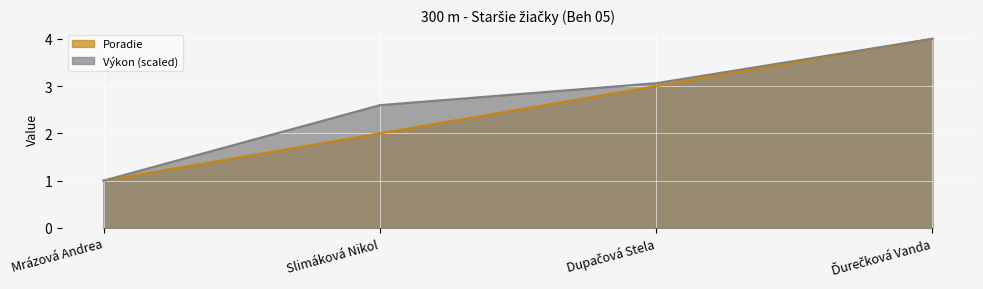

How many Výkon values are between 2 and 4?

3